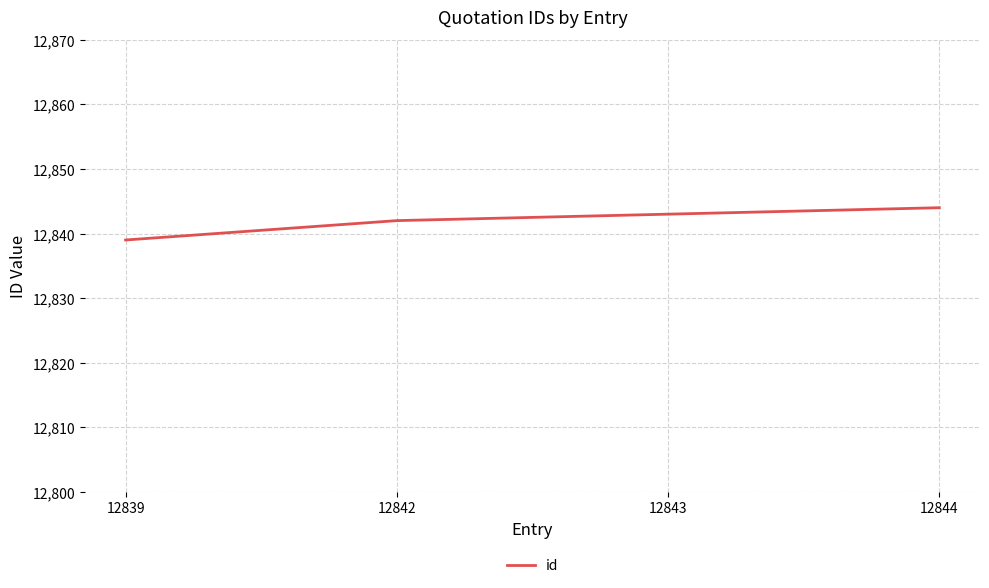

Reading right to left, extract all data points from this chart.

12844	12843	12842	12839